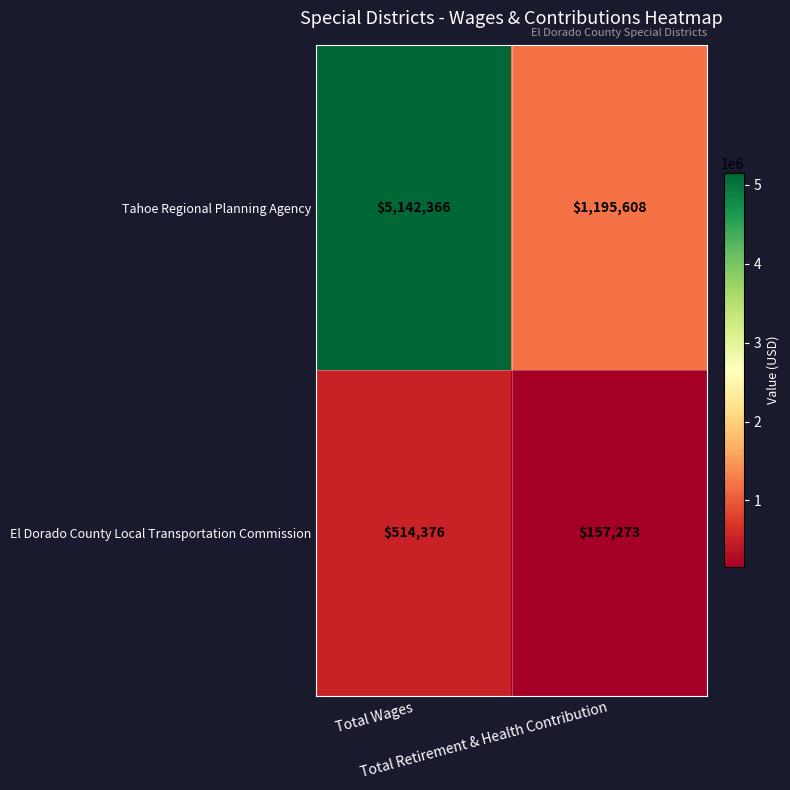

Which series has the largest range (max minus min)?

Tahoe Regional Planning Agency